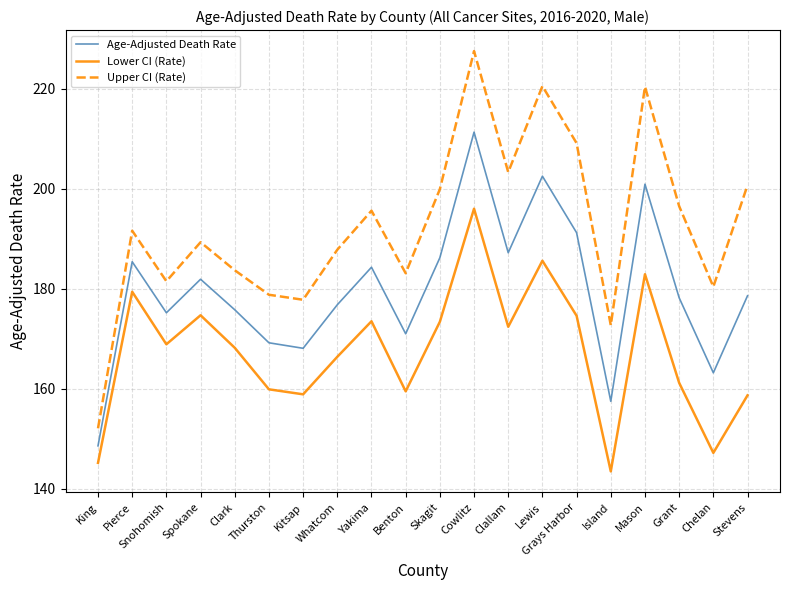

Which series has the widest spread of values?

Upper CI (Rate)